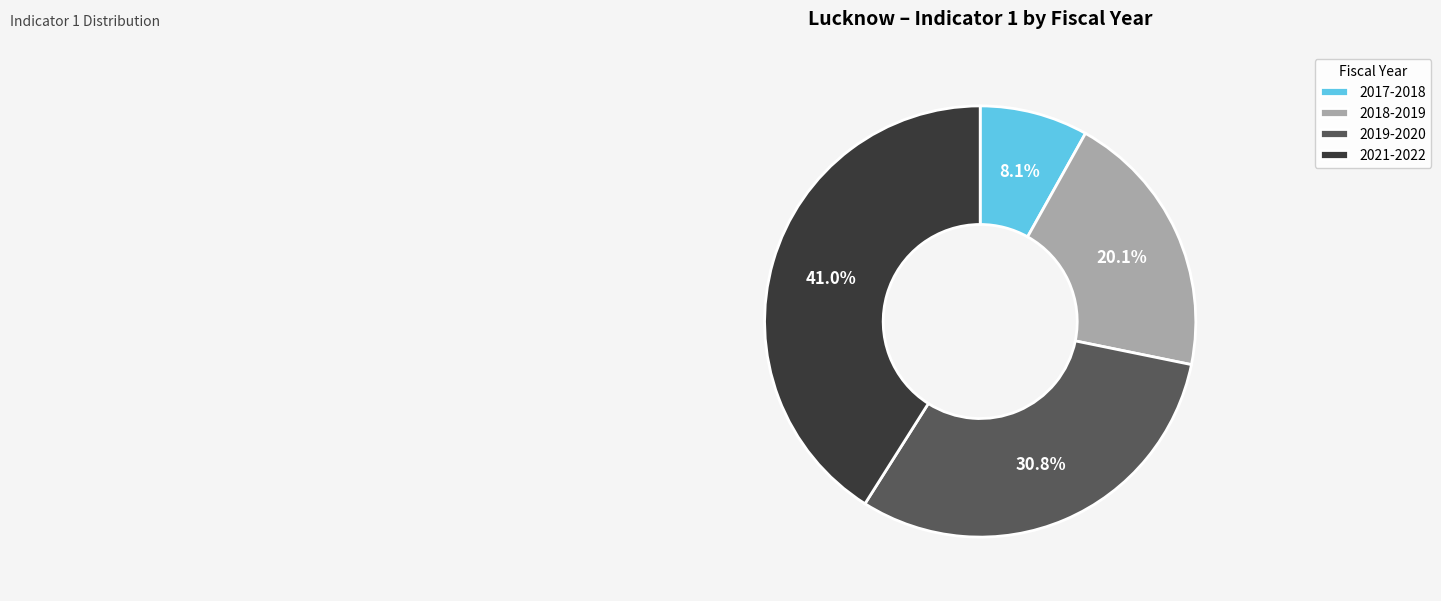

Count the number of slices in the pie.

4